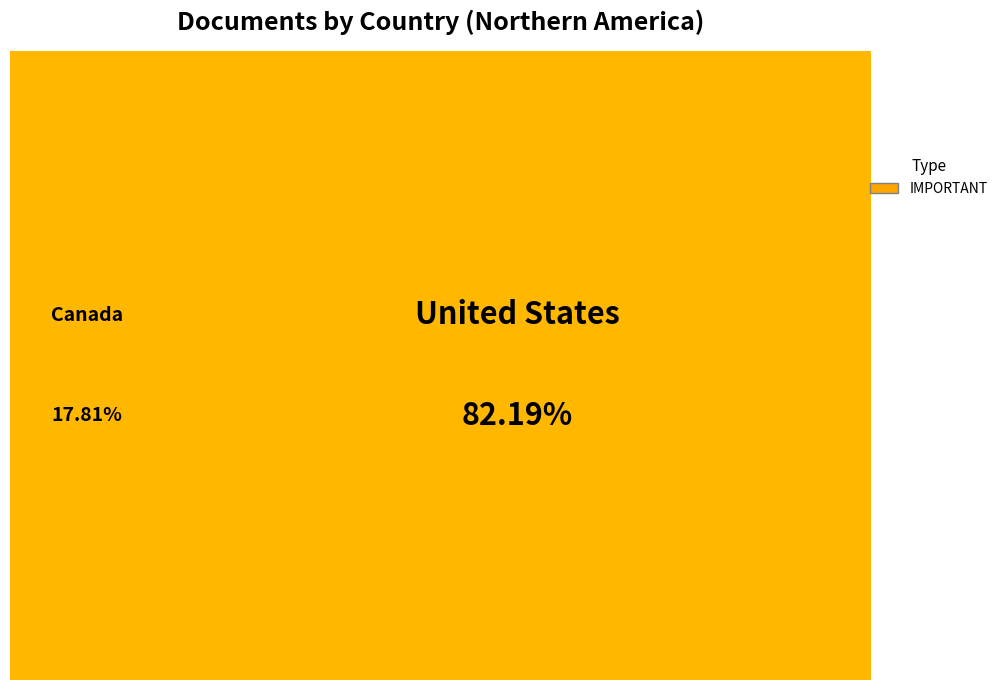

Is the sum of United States and Canada greater than half?

Yes